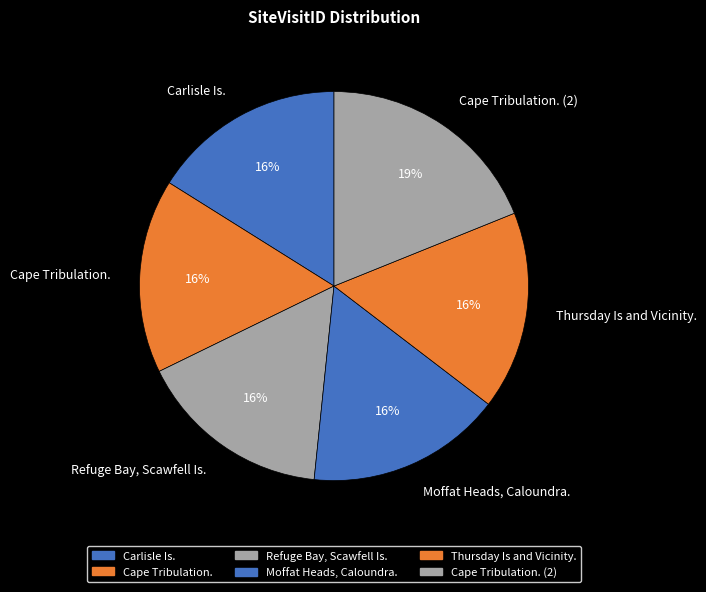

To the nearest percent, what portion does Carlisle Is. represent?

16%